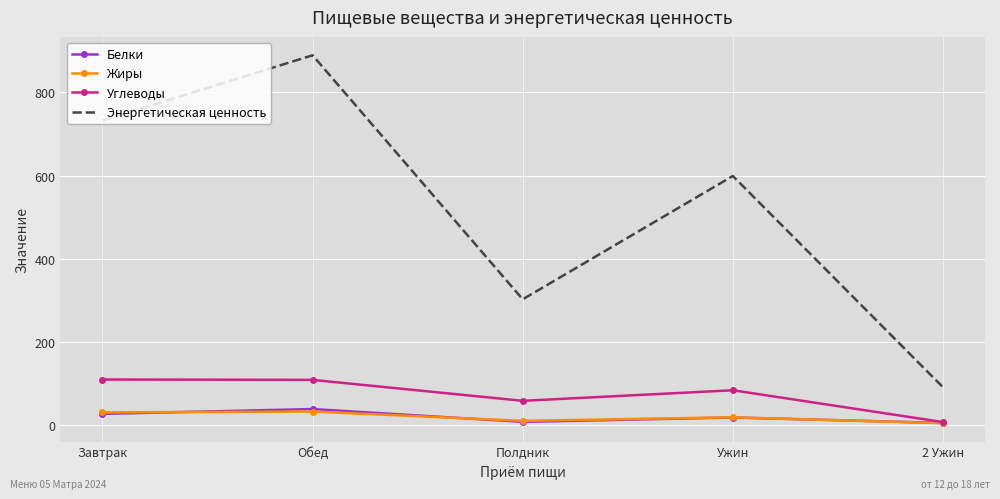

What are all the series names shown in the legend?

Белки, Жиры, Углеводы, Энергетическая ценность